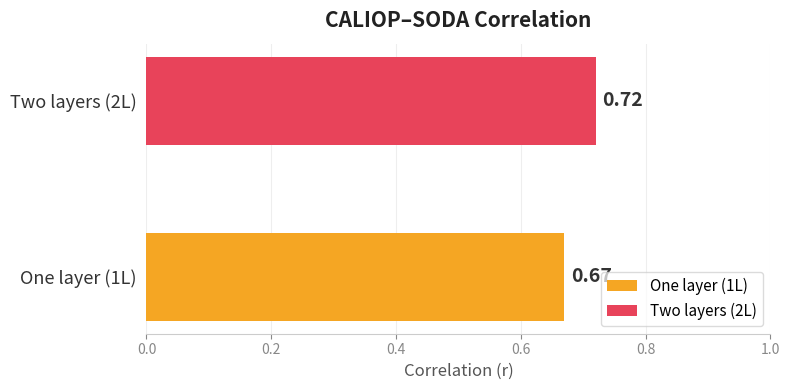

Which series has the widest spread of values?

One layer (1L)